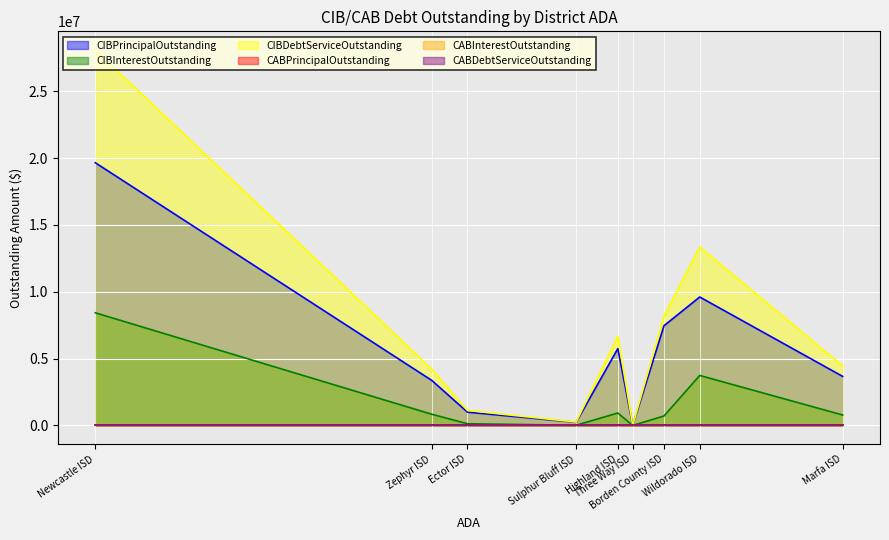

True or false: CIBPrincipalOutstanding has a value of 10263587.4 at Highland ISD.

False